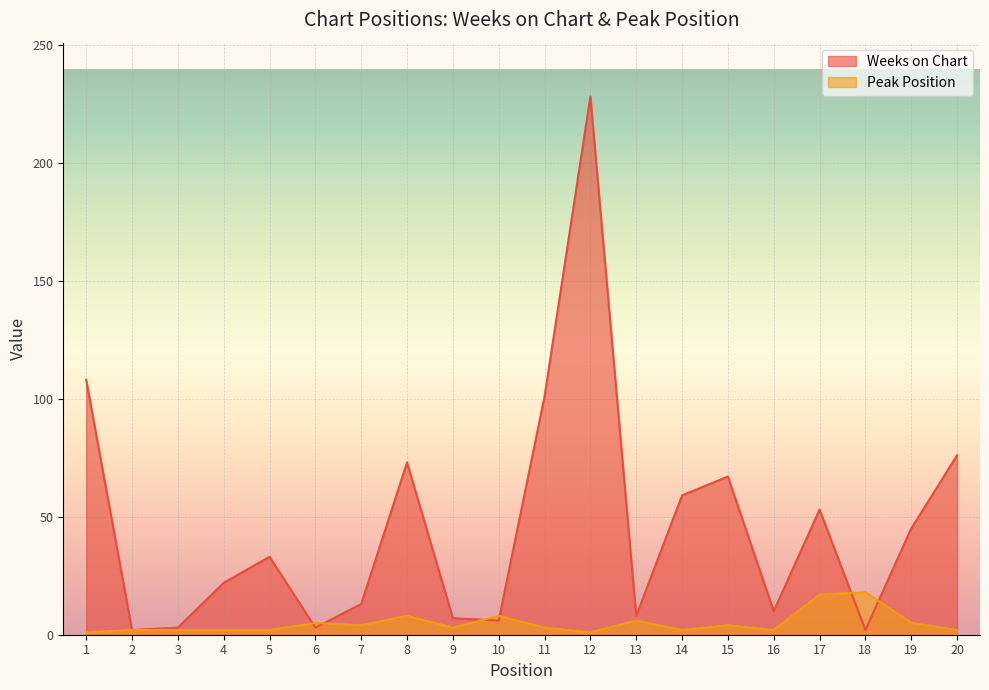

Which series has the largest total across all categories?

Weeks on Chart